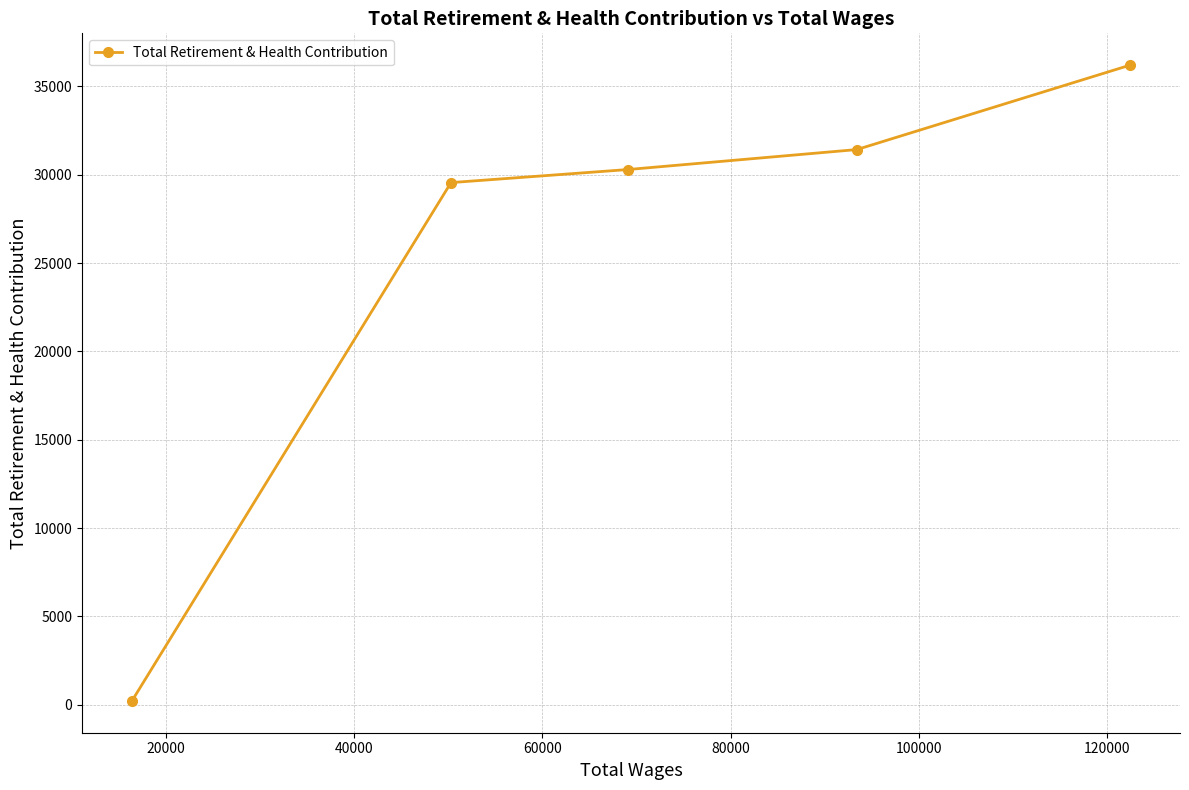

What is the greatest value displayed?

36208